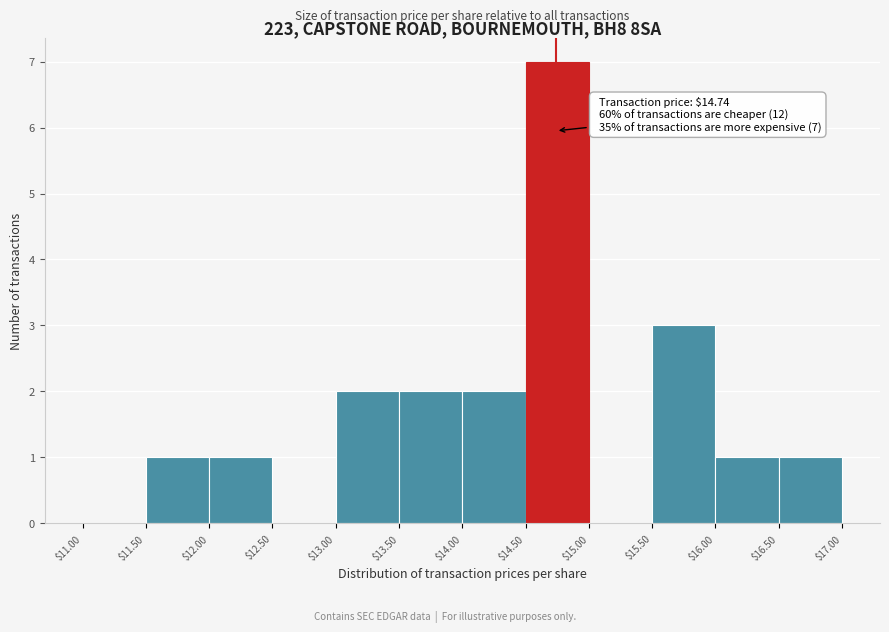

Over which range of the x-axis is the bar tallest?

$14.50 to $15.00